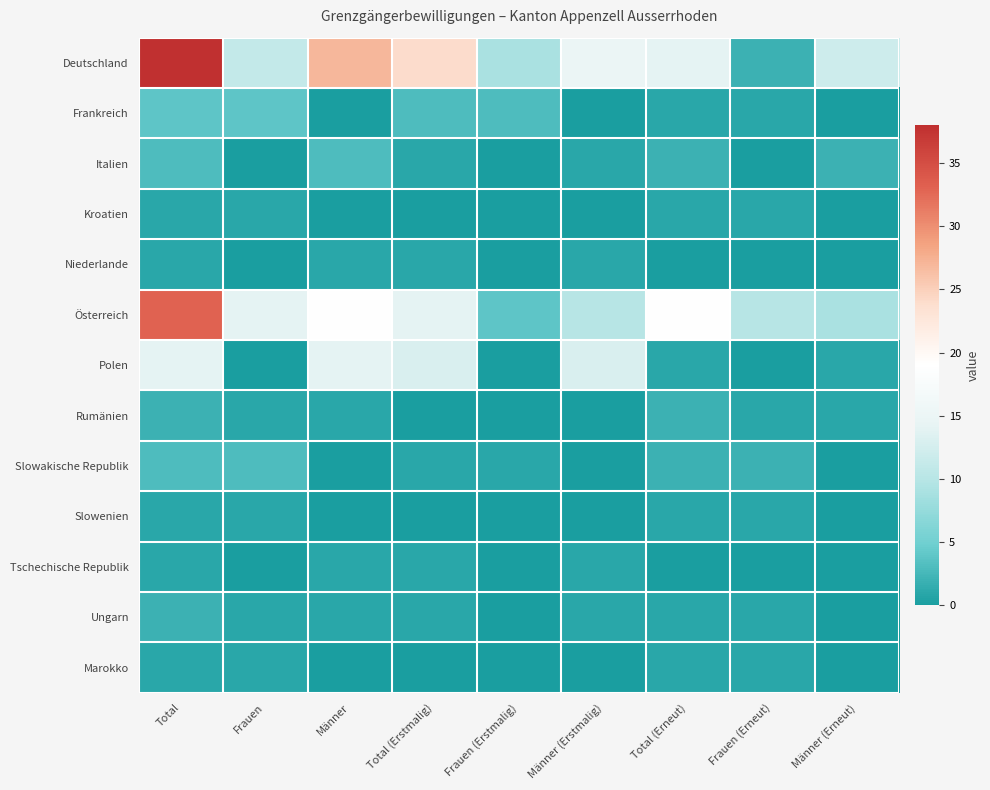

Which series has the largest range (max minus min)?

Deutschland